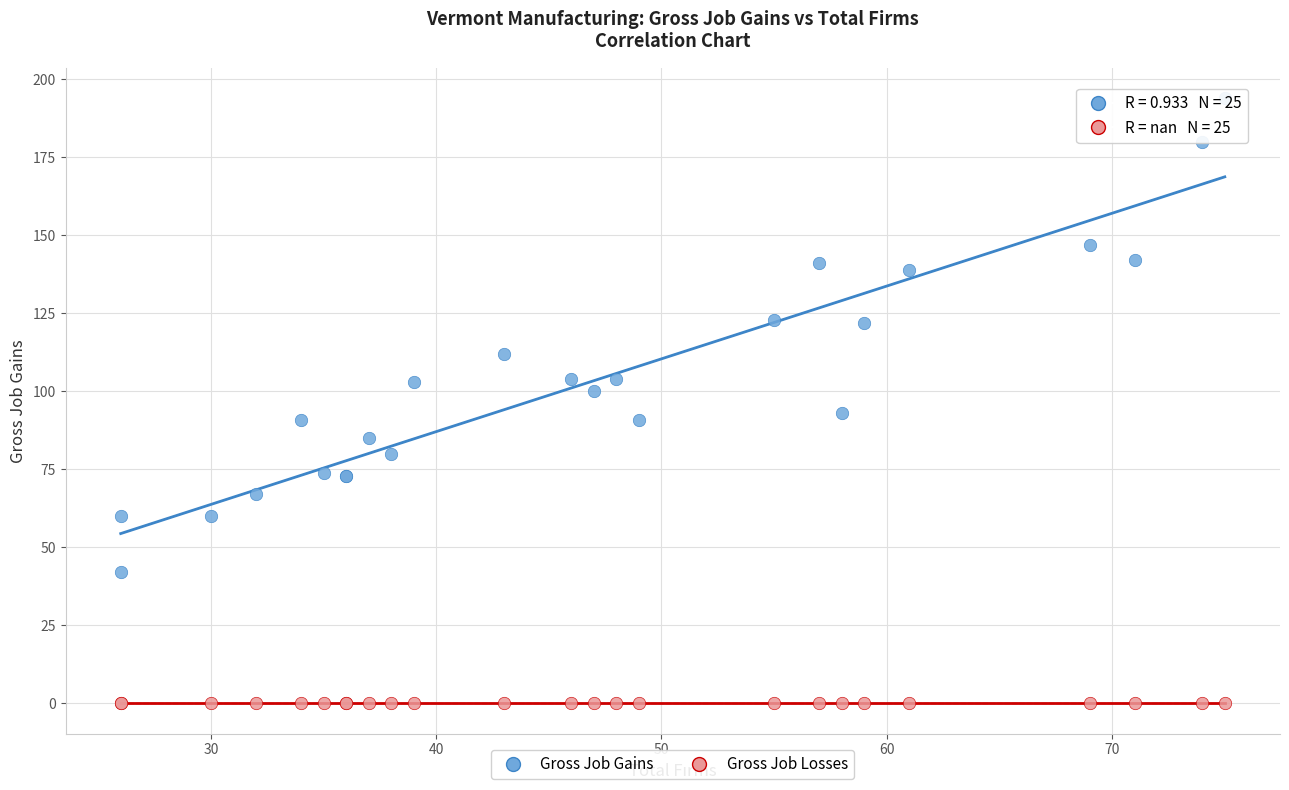

Which series contains the highest Y value?

Gross Job Gains